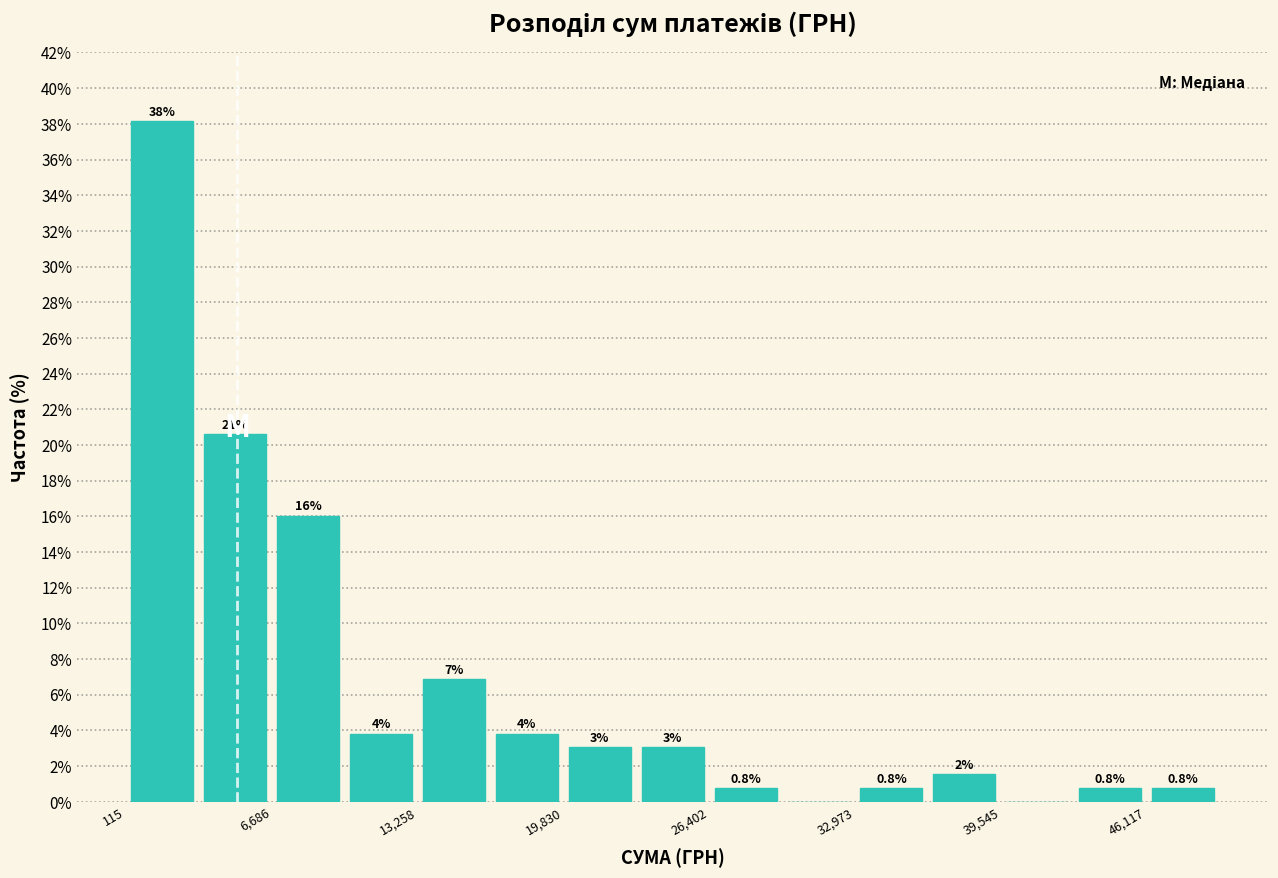

Read against the x-axis, roughly where is the centre of the tallest bar?

2000